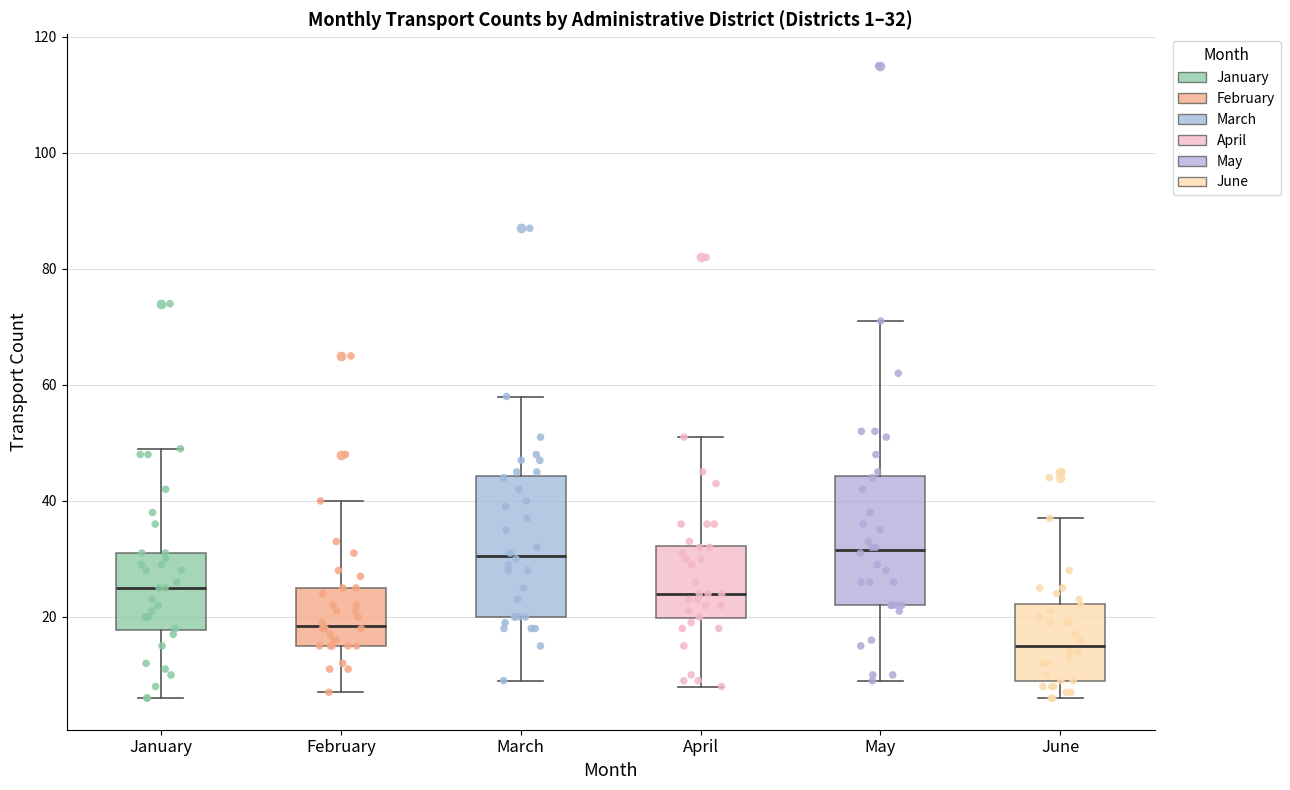

Which box is the tallest, from its lower edge to its upper edge?

March